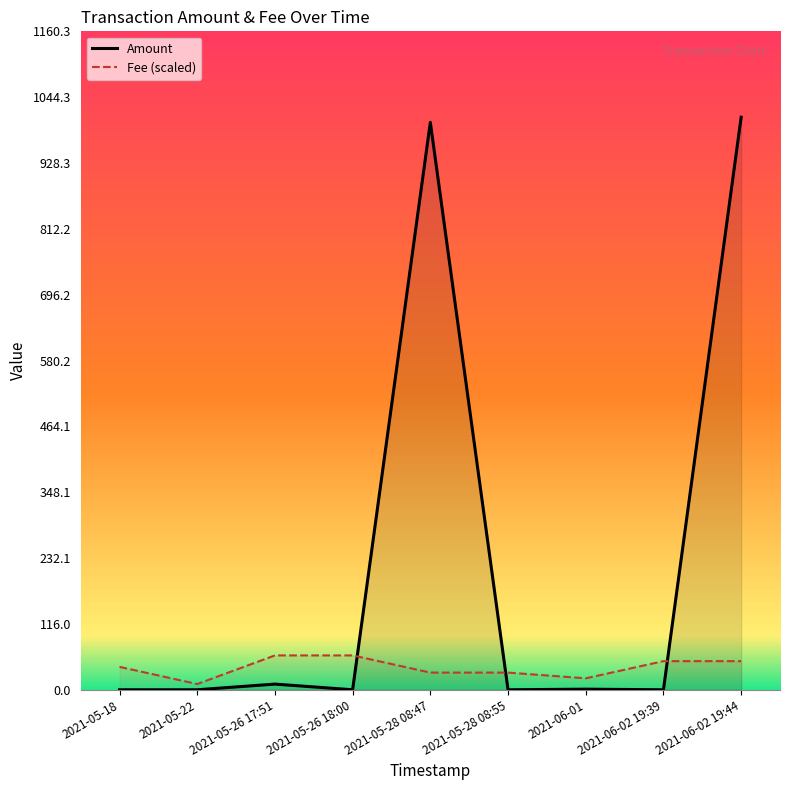

How many distinct data groups are displayed?

2